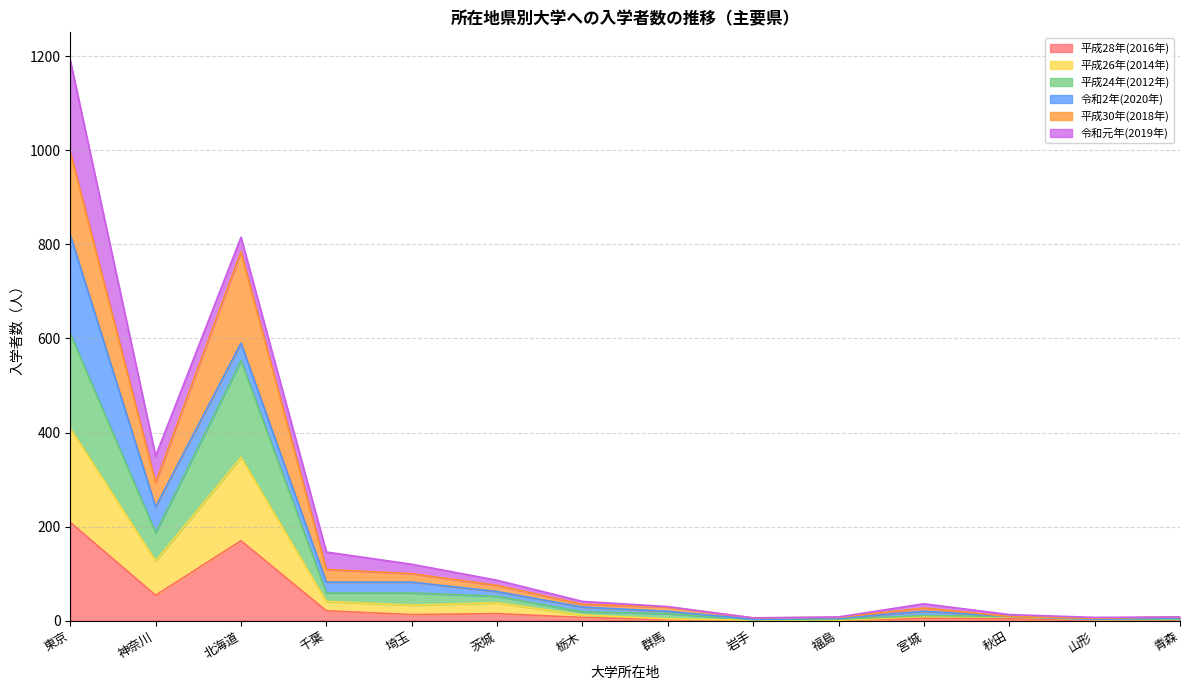

At which category does the chart reach its peak across all series?

東京